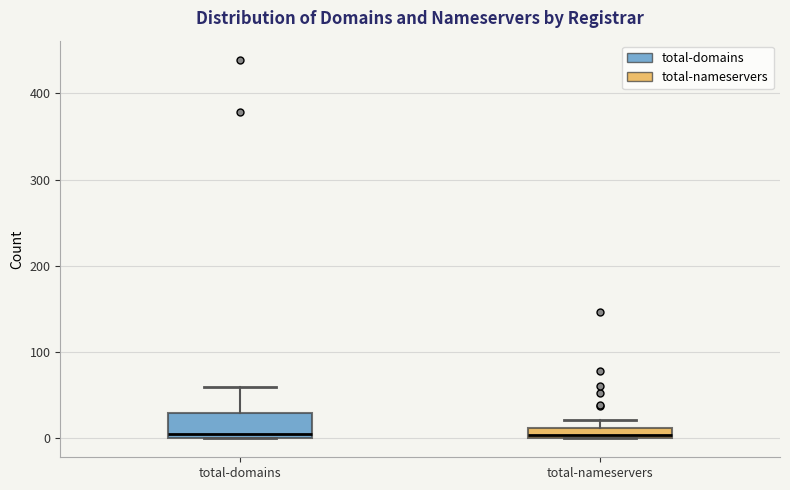

Where is the lower edge of the box for total-nameservers on the y-axis? The values are not printed on the chart, so give them approximately, as read against the axis.

0